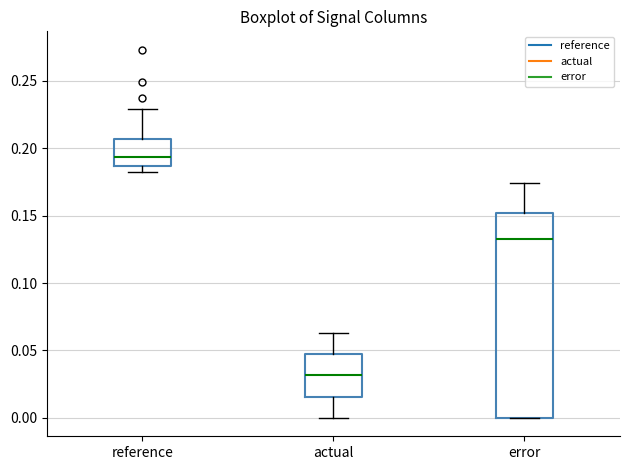

Which box is the tallest, from its lower edge to its upper edge?

error